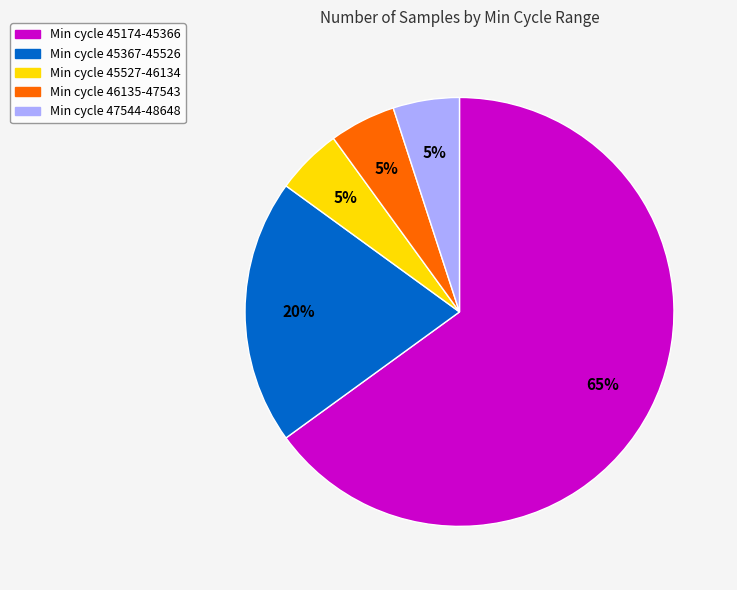

Is there any slice that represents more than half of the pie?

Yes